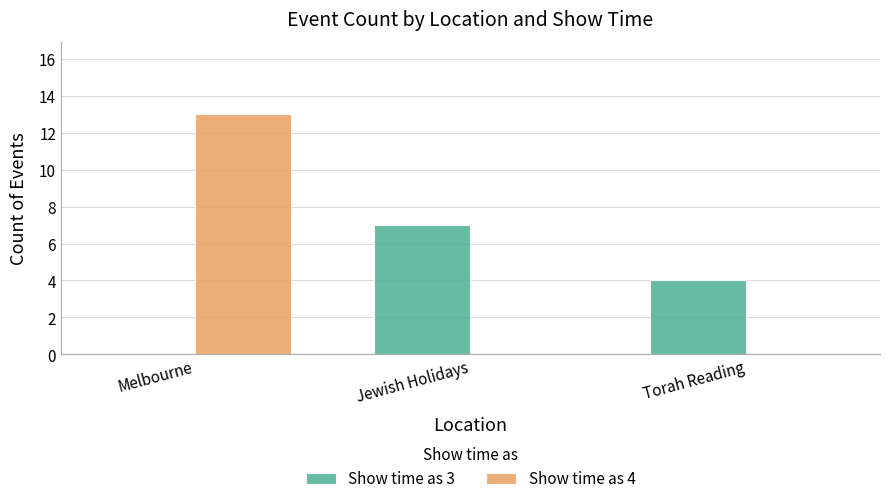

What is the sum of all Show time as 3 values?

11